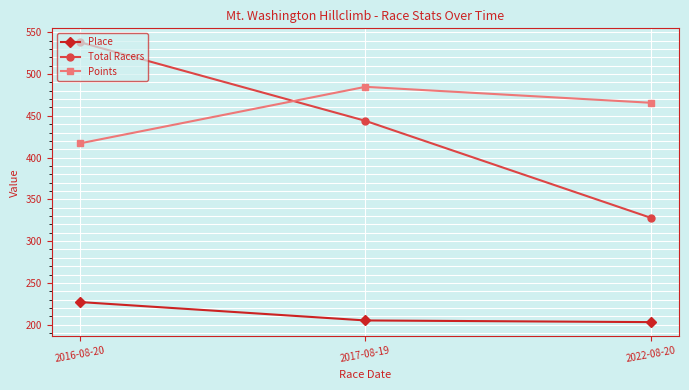

Read the Points value at 2017-08-19.

484.7